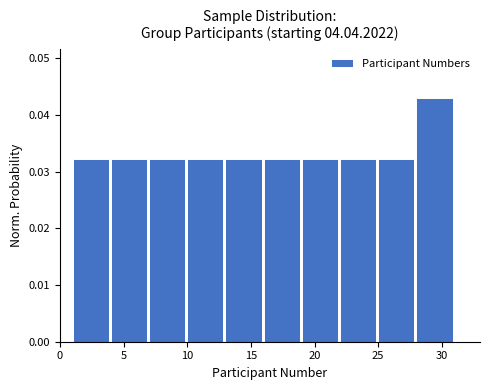

How tall is the bar that spans 16 to 19 on the x-axis? The values are not printed on the chart, so give them approximately, as read against the axis.

0.032